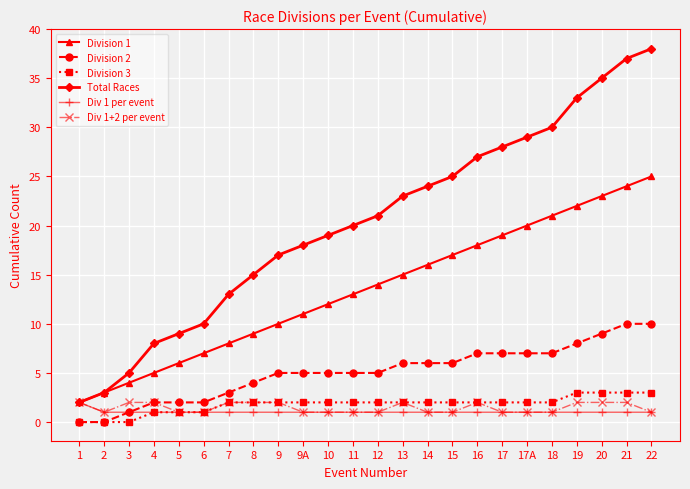

What are all the series names shown in the legend?

Division 1, Division 2, Division 3, Total Races, Div 1 per event, Div 1+2 per event